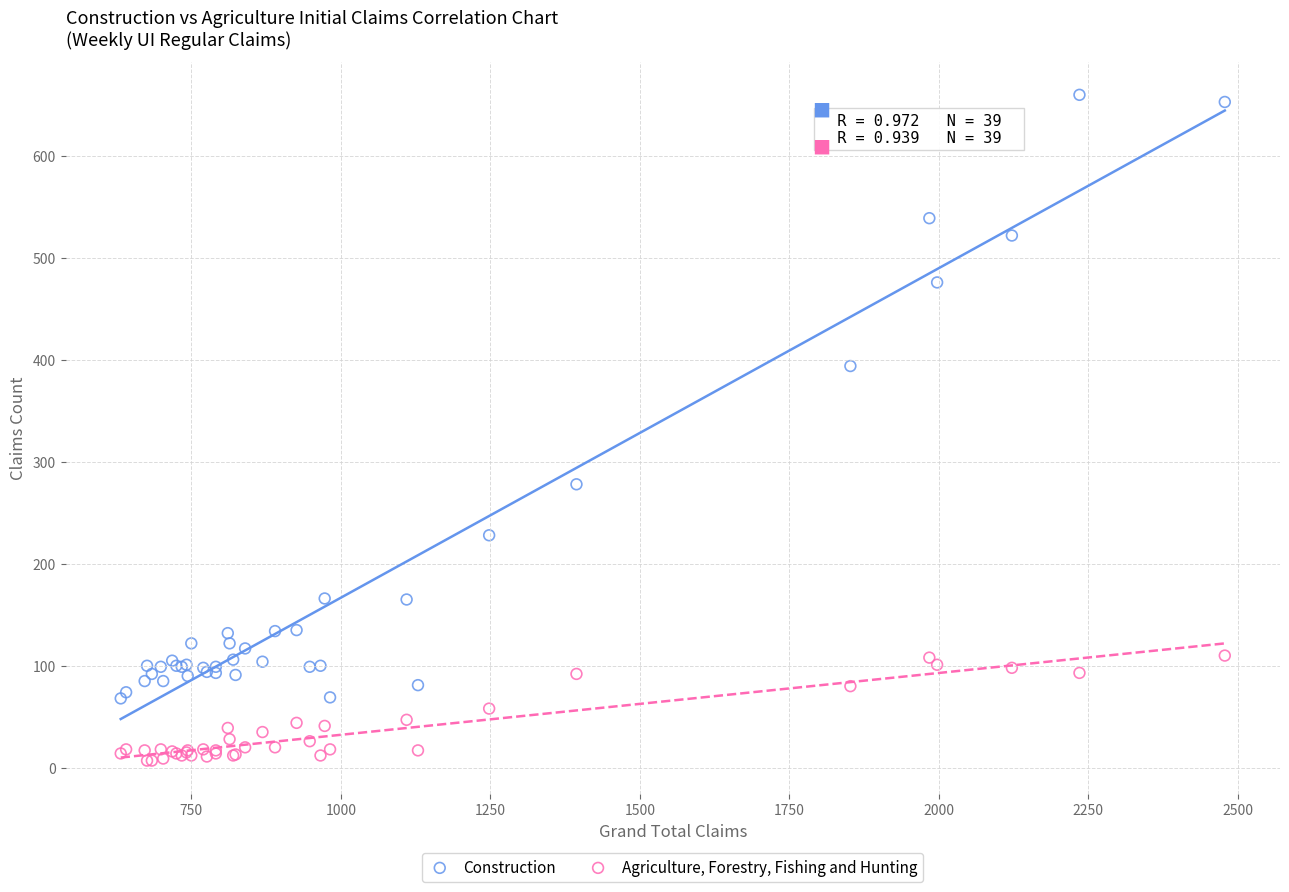

Which series has the widest spread of Y values?

Construction